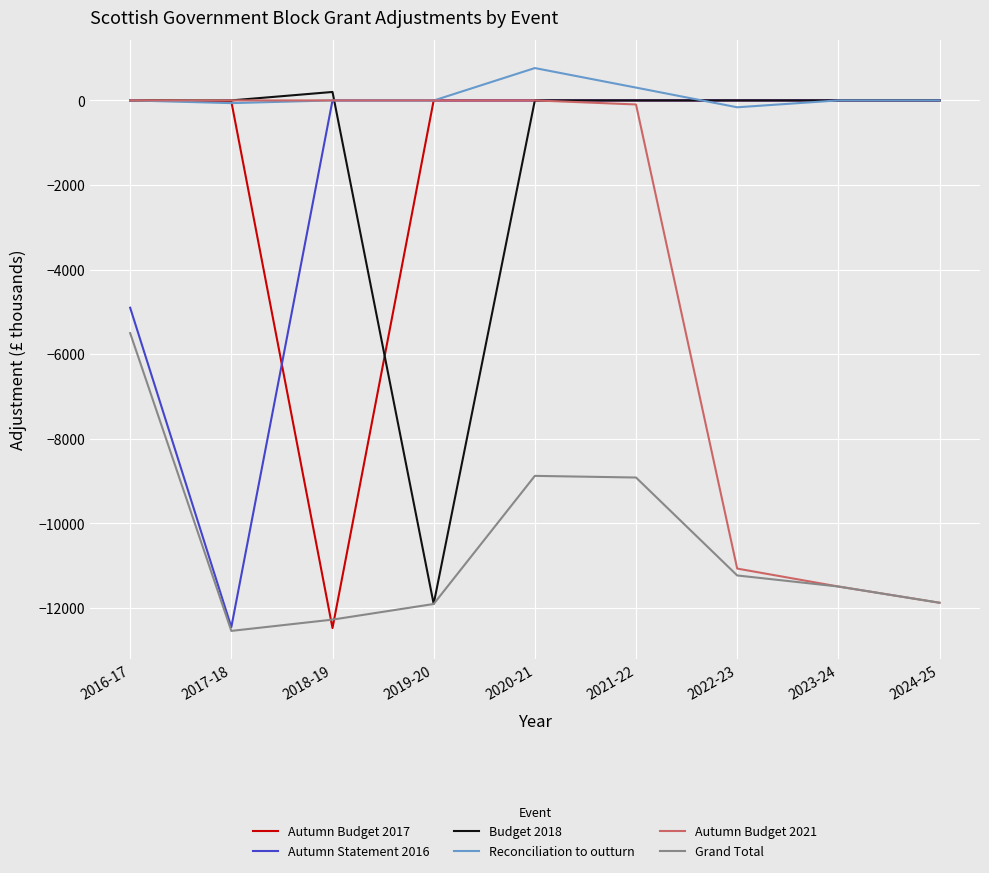

What is the minimum value for Grand Total?

-12539.4